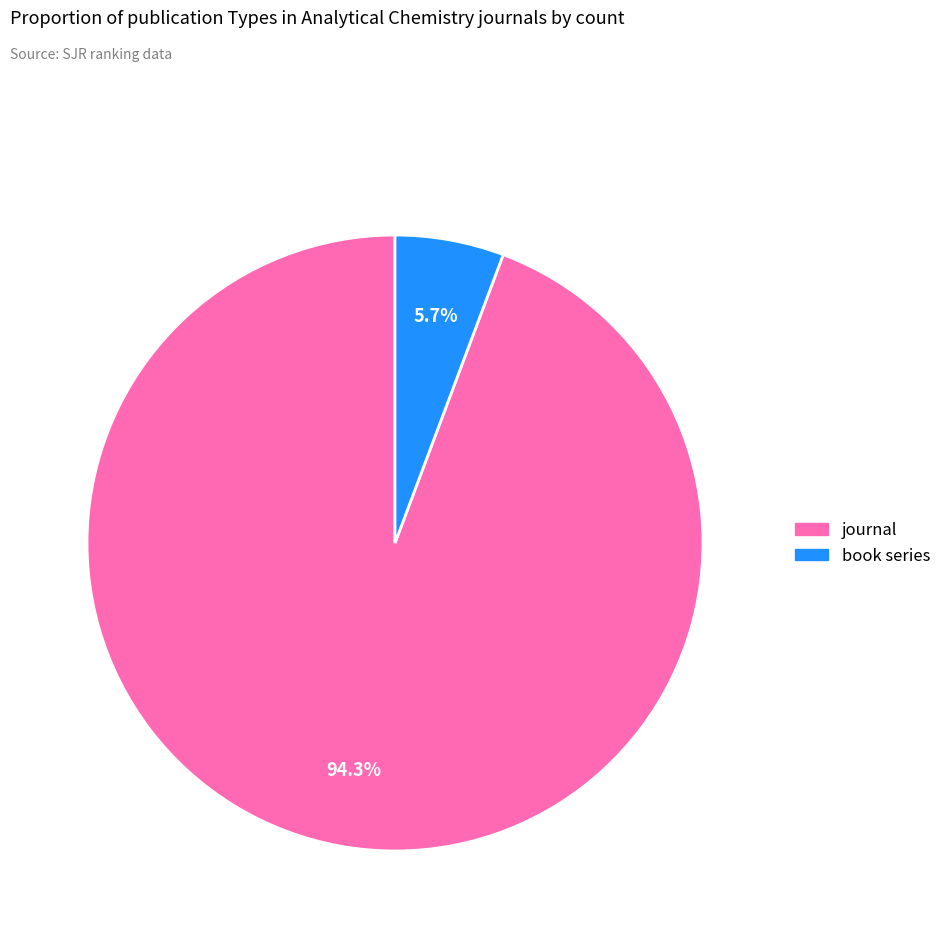

How many segments does this pie chart have?

2